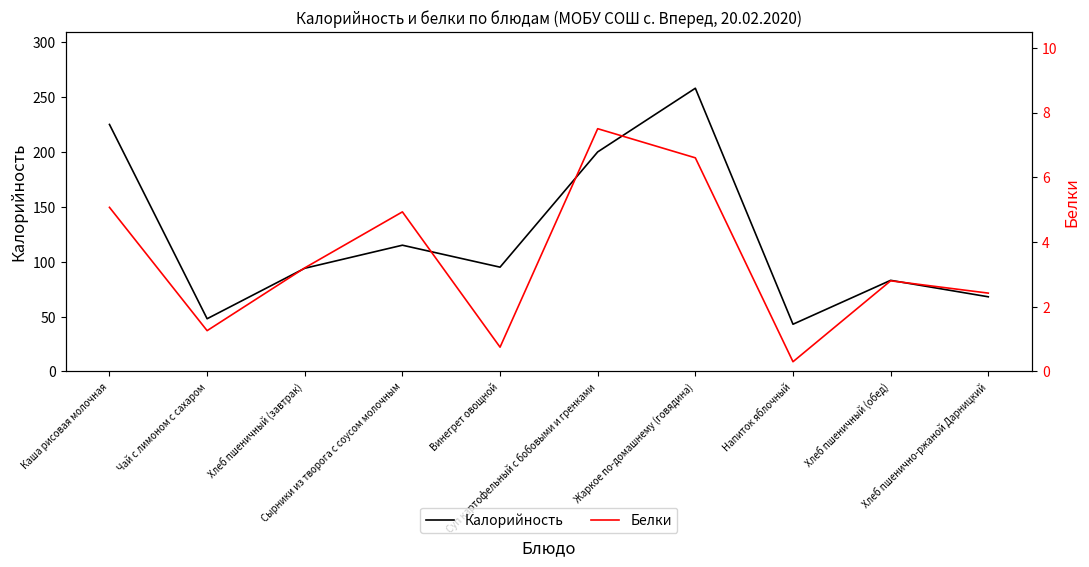

What is the minimum value for Калорийность?

43